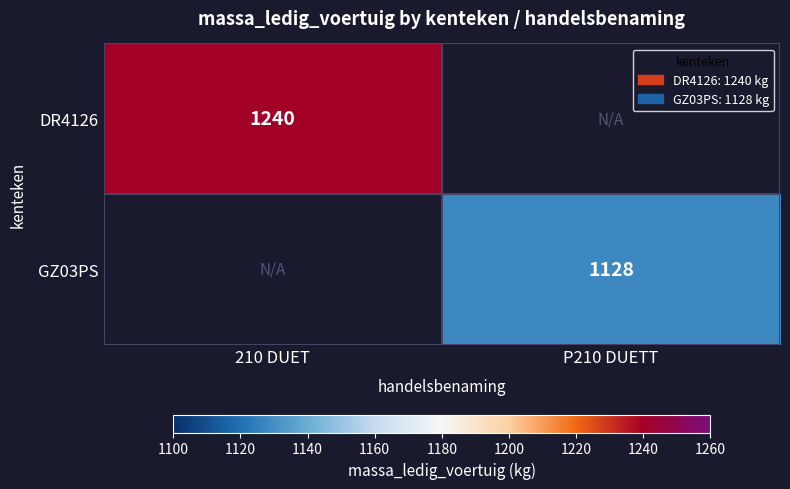

Between P210 DUETT and 210 DUET, which is larger?

210 DUET